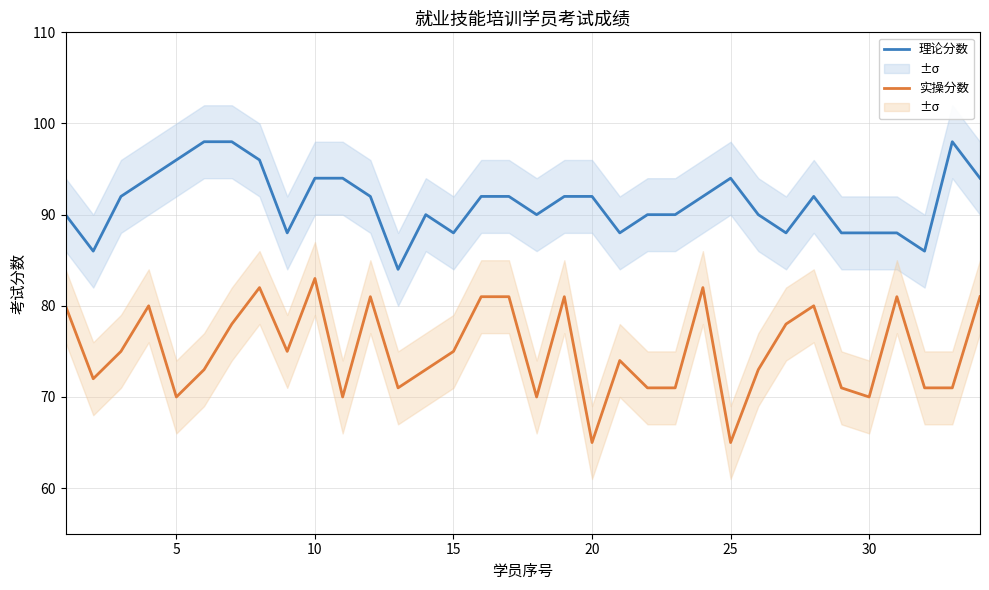

Which series has the largest range (max minus min)?

实操分数